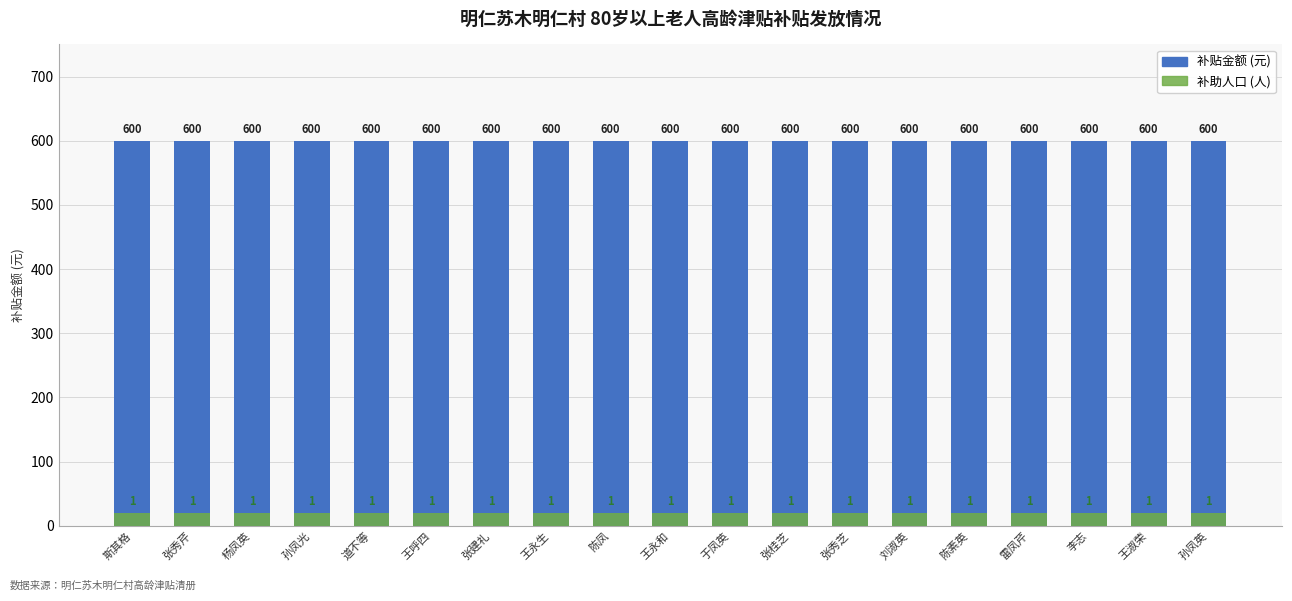

At how many categories does at least one series exceed 45?

19